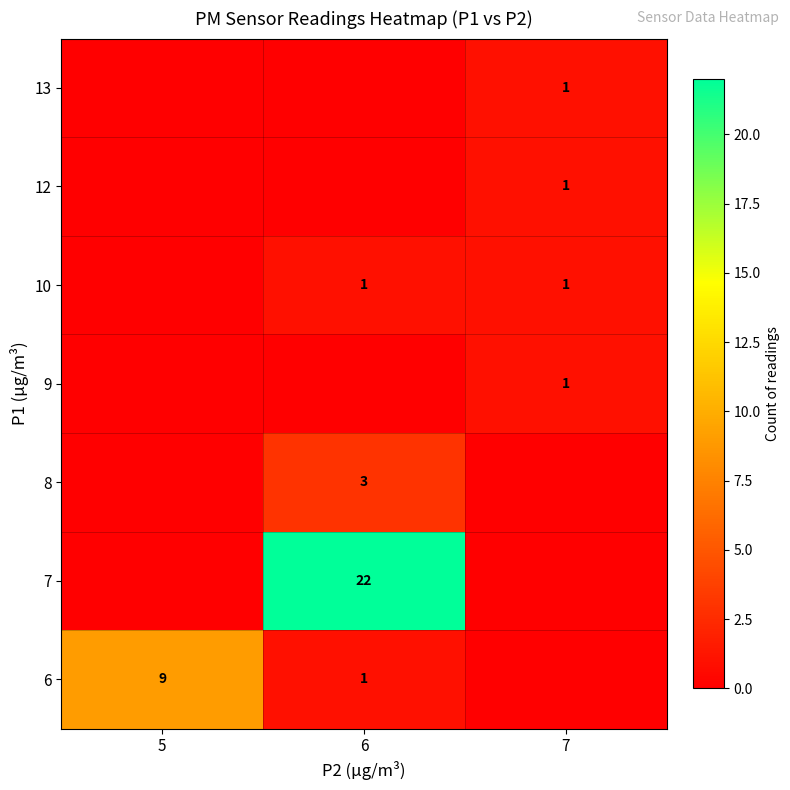

Count the number of categories in the chart.

3